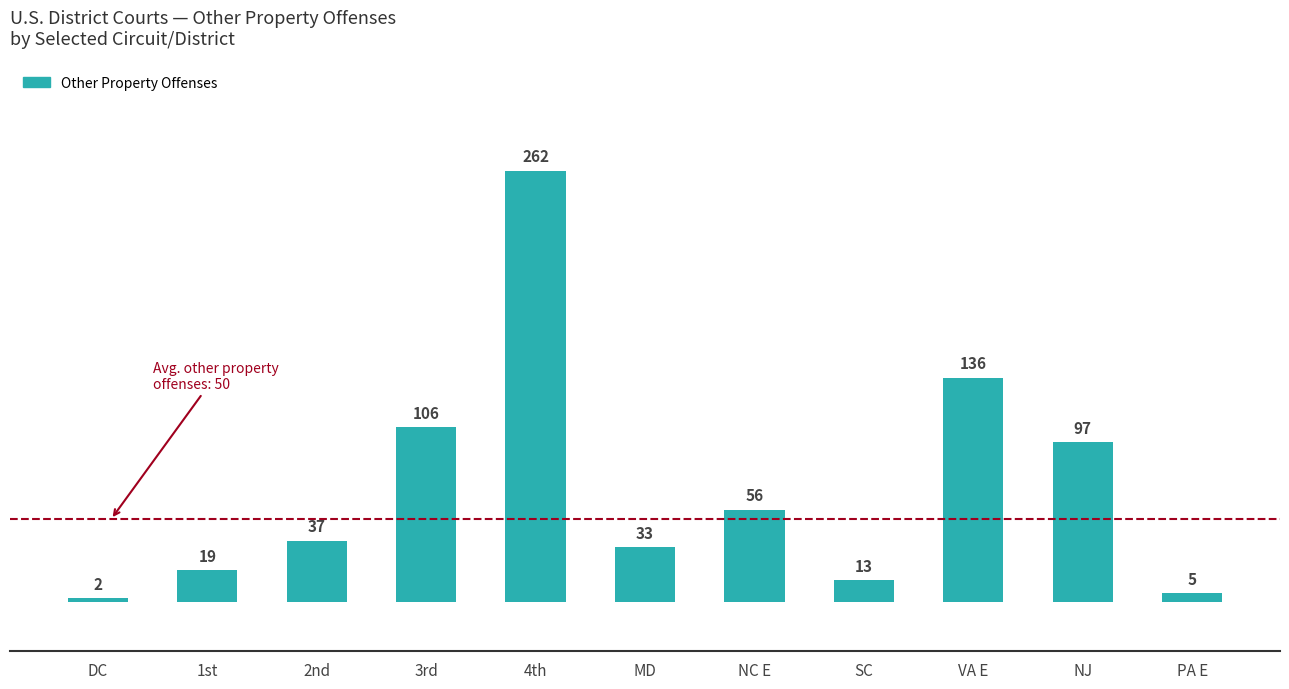

What is the label of the 3rd bar from the right?

VA E